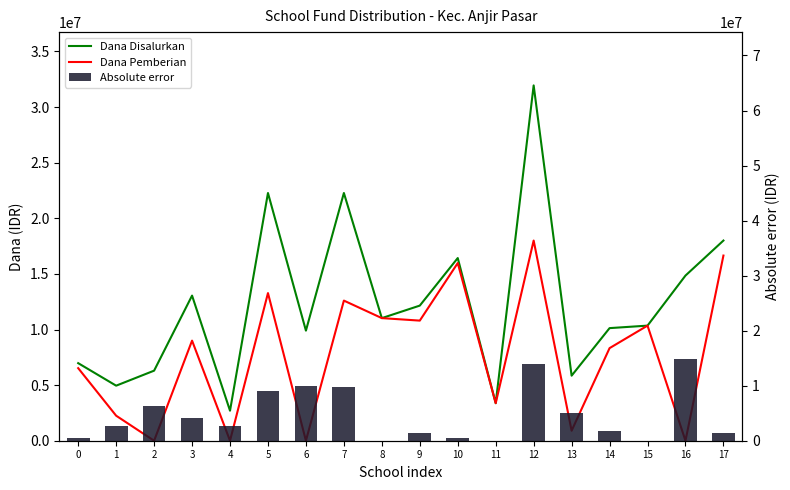

Rank the series at 7 from lowest to highest value.

Absolute error, Dana Pemberian, Dana Disalurkan